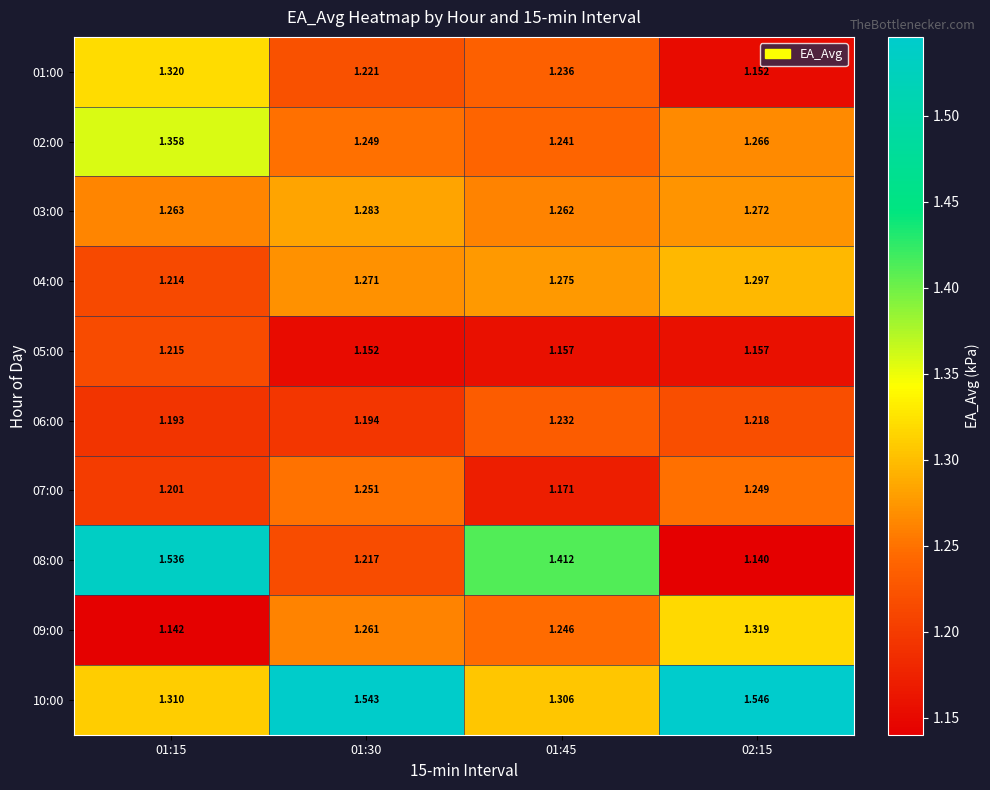

At 02:15, list the series in order from largest to smallest.

10:00, 09:00, 04:00, 03:00, 02:00, 07:00, 06:00, 05:00, 01:00, 08:00